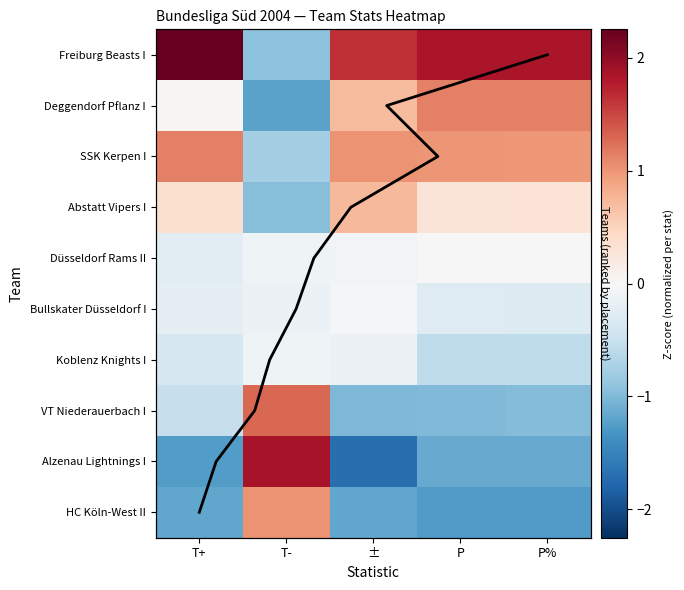

At how many categories does at least one series exceed 1?

5